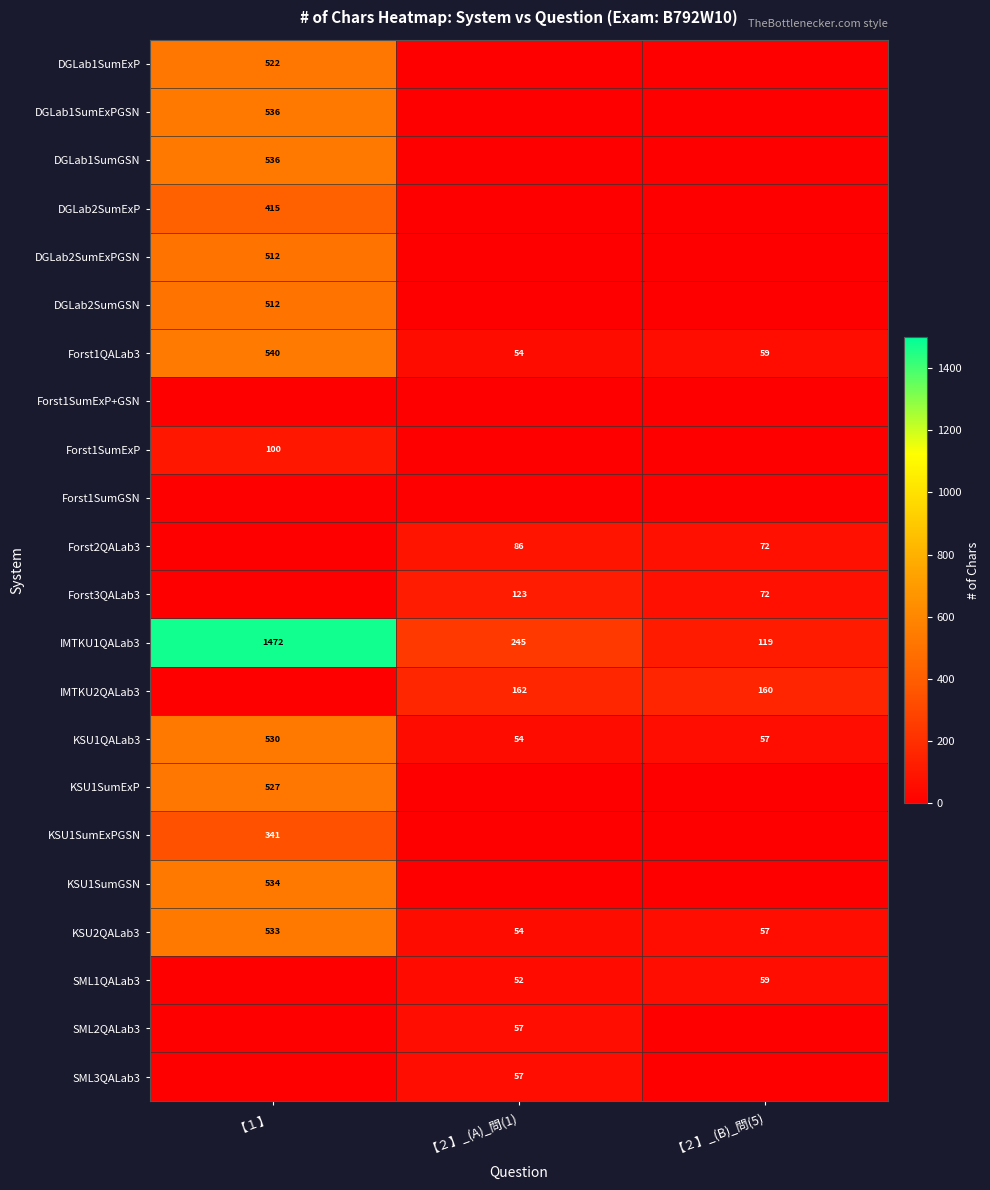

Read the KSU1QALab3 value at 【２】_(B)_問(5), to the nearest 5.

55